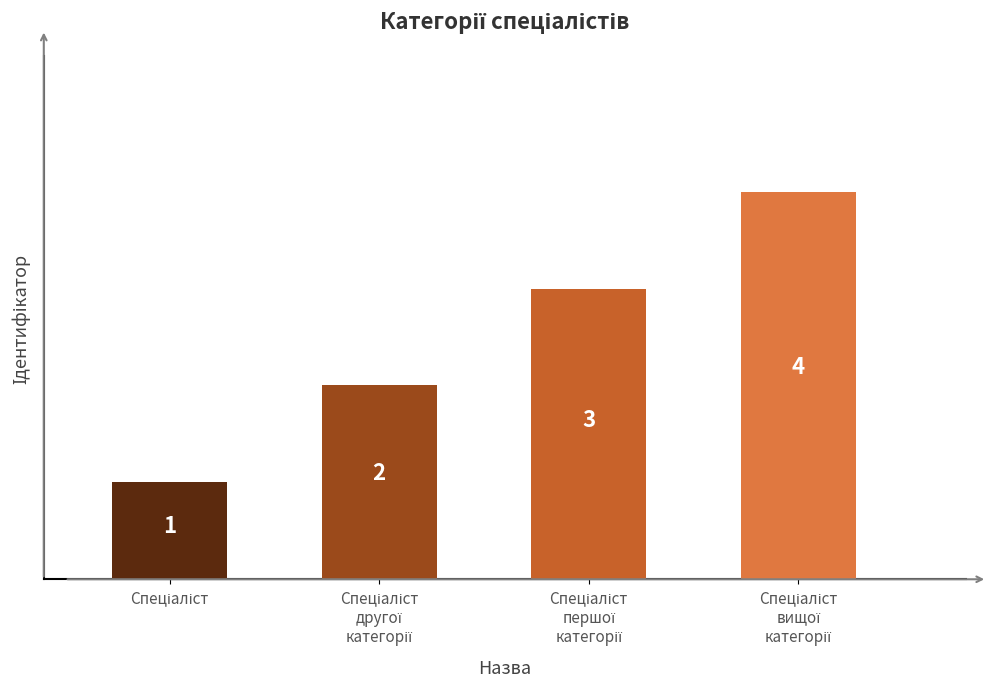

What is the greatest value displayed?

4